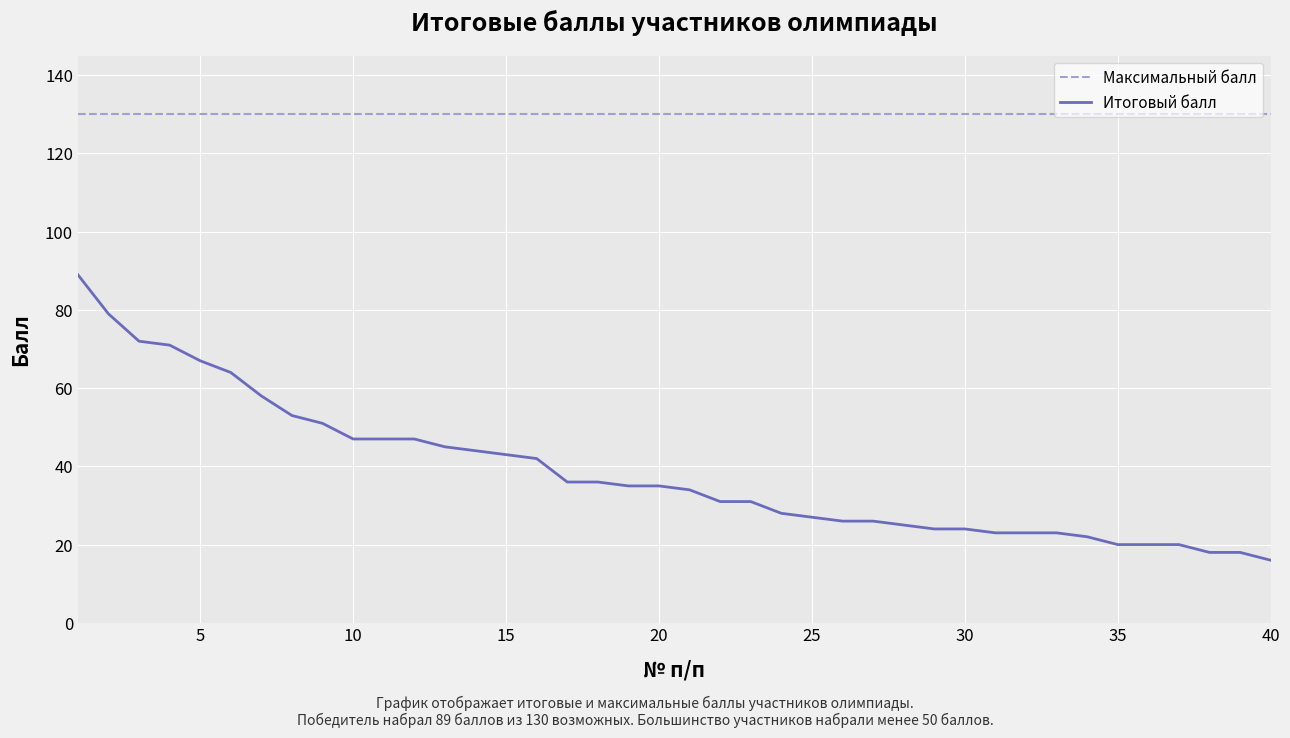

Which series has the largest total across all categories?

Максимальный балл